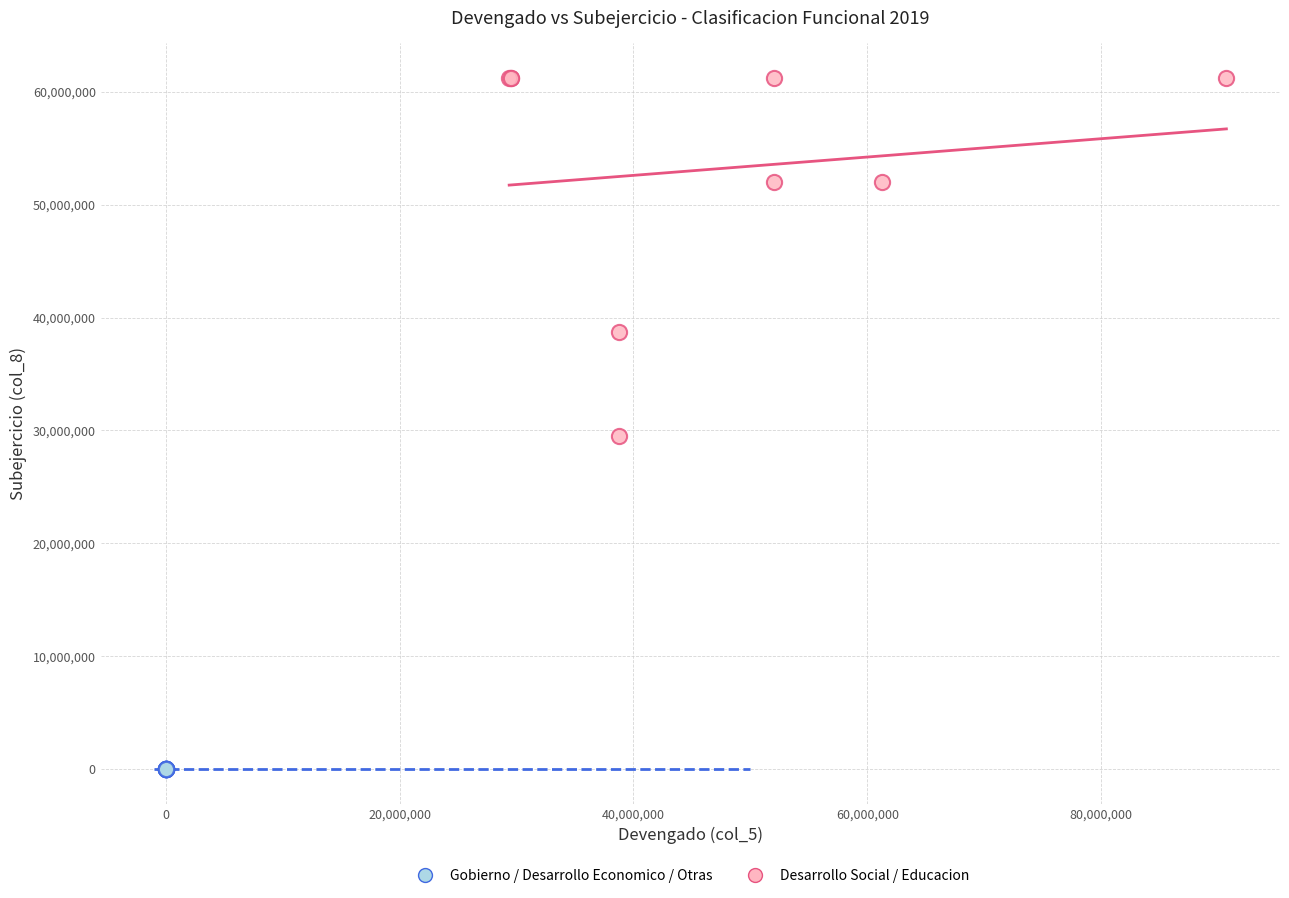

Which series reaches the maximum Y coordinate?

Desarrollo Social / Educacion